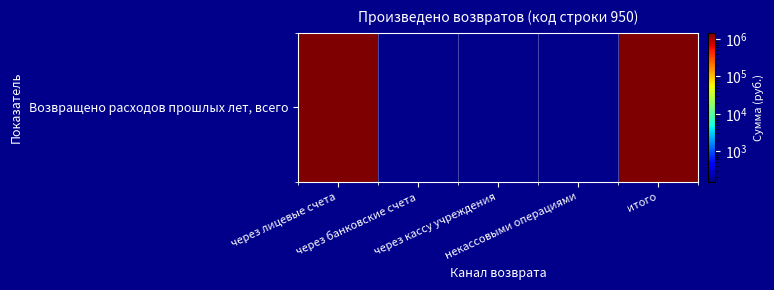

Reading right to left, extract all data points from this chart.

1480515	0	0	0	1480515